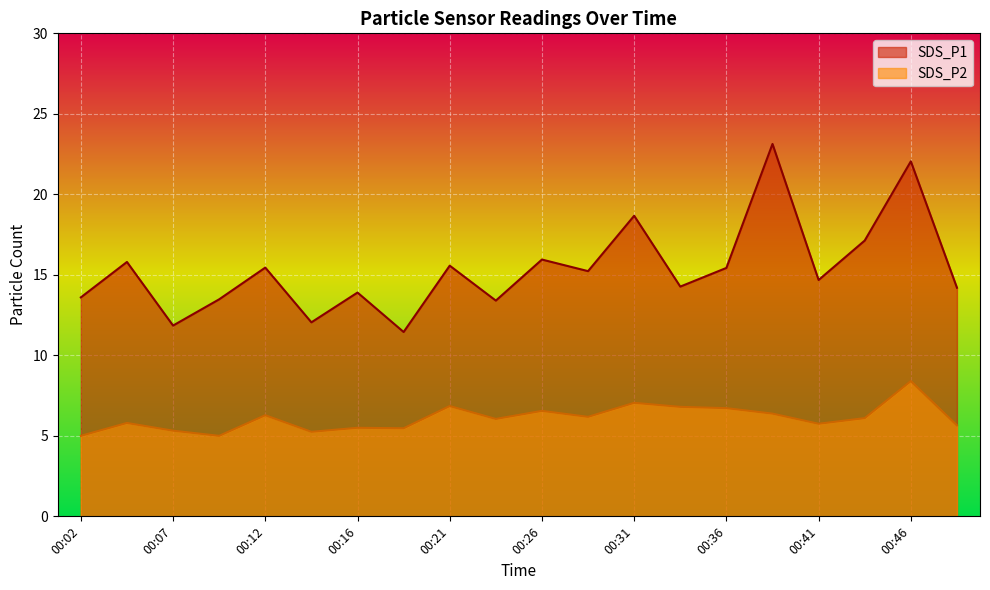

List the series in order of their peak value, lowest first.

SDS_P2, SDS_P1